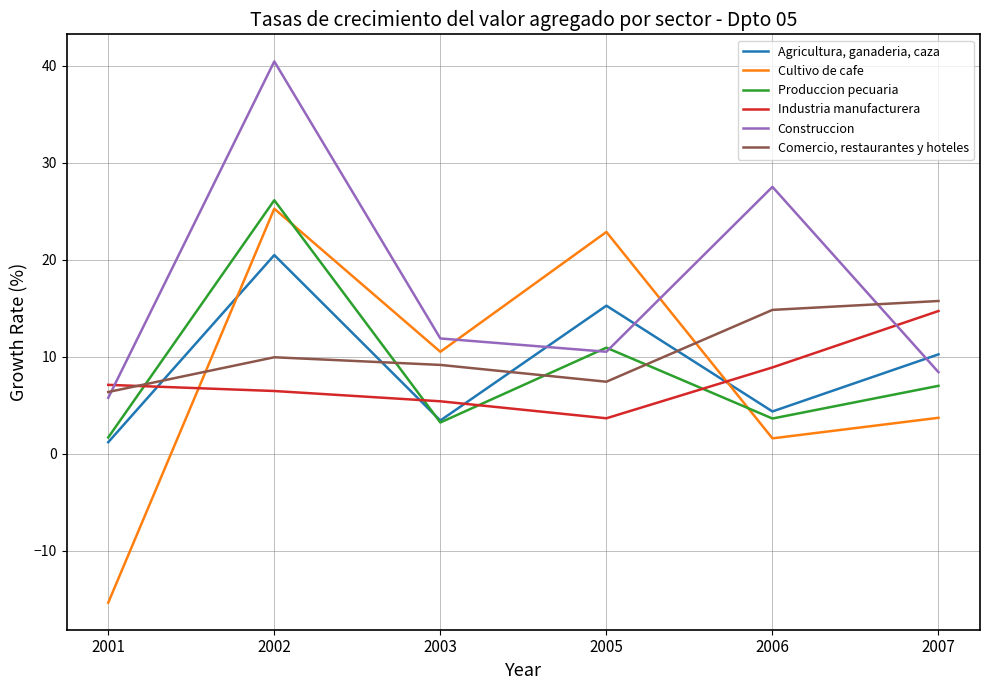

At which category is the sum across all series the highest?

2002